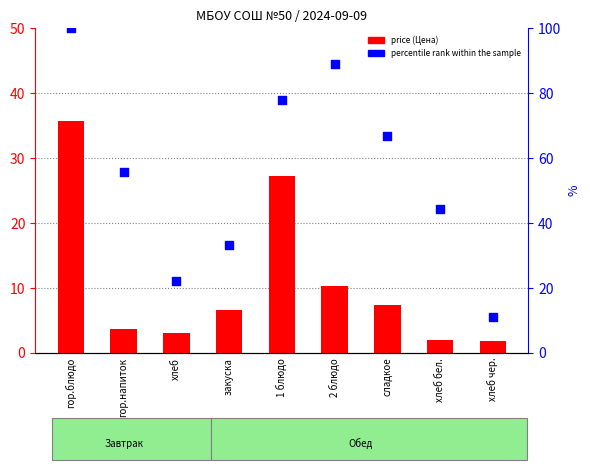

Which series has the largest total across all categories?

percentile rank within the sample